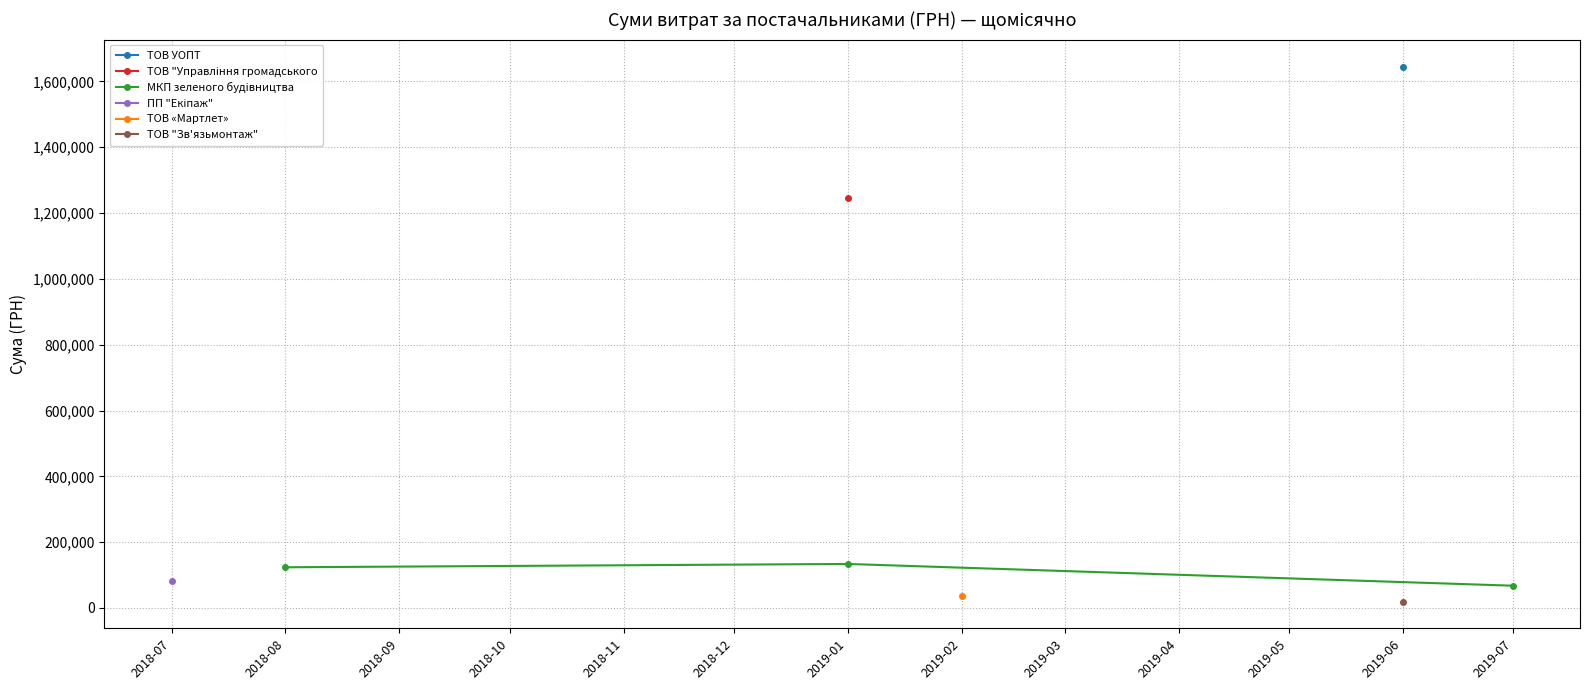

What is the value of the 2nd point from the left?

133830.4